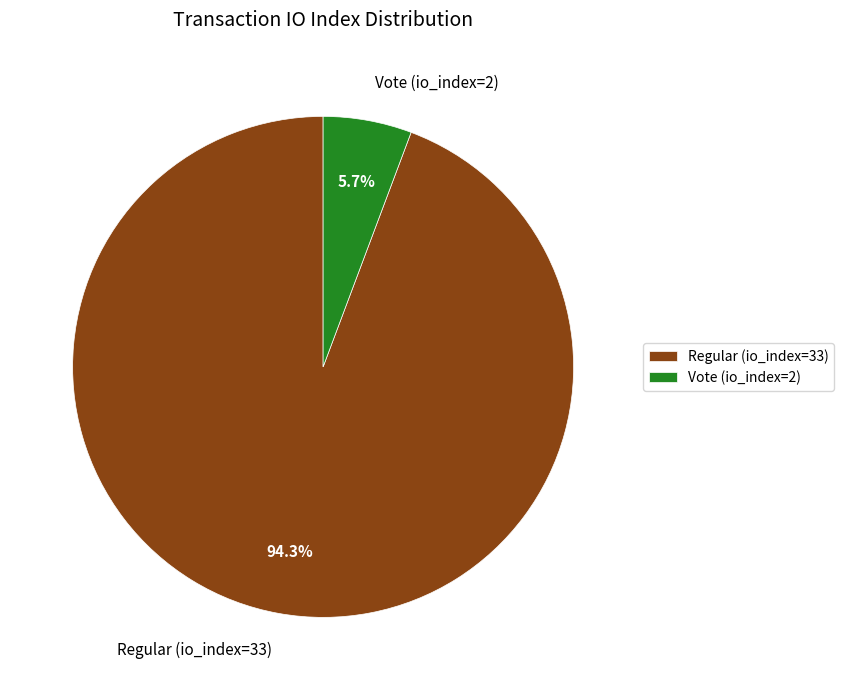

Is it true that Regular (io_index=33) is 85% of the pie?

False